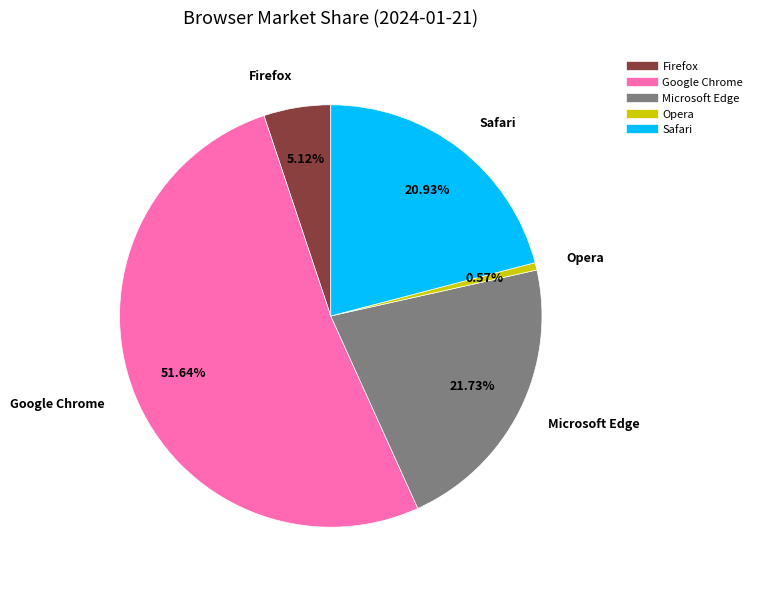

What percentage is NOT represented by Microsoft Edge?

78.3%